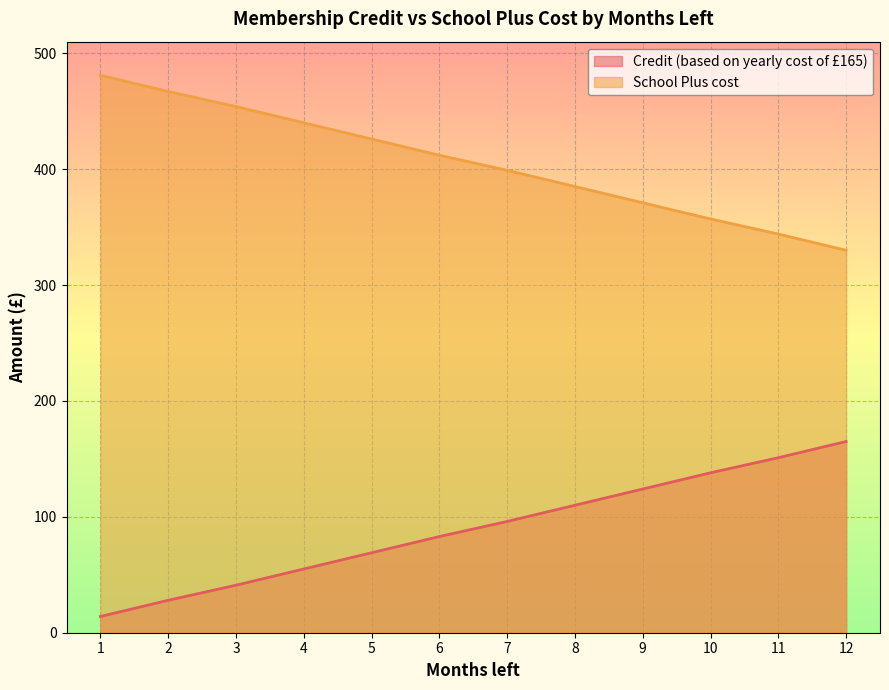

What is the minimum value for School Plus cost?

330